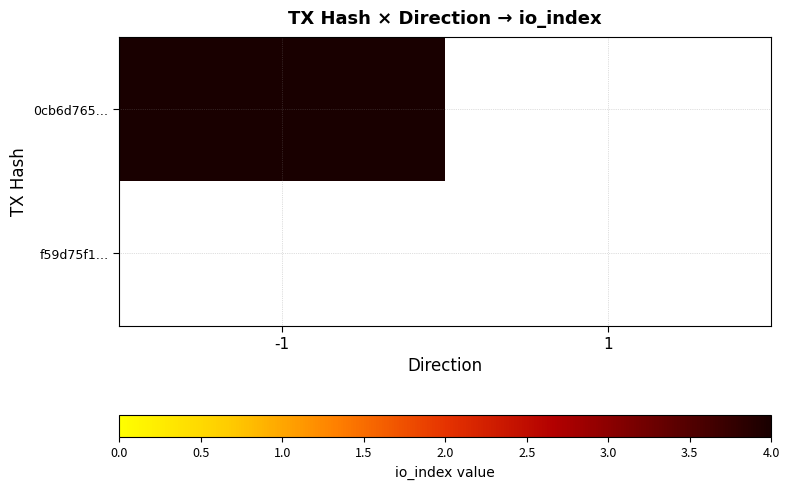

Reading left to right, what are all the values shown in this chart?

0cb6d765b88caca03c712bdccd2884fe497c69e: 4	0
f59d75f16dc89a19726f4151290dbd04bb68745: 0	0